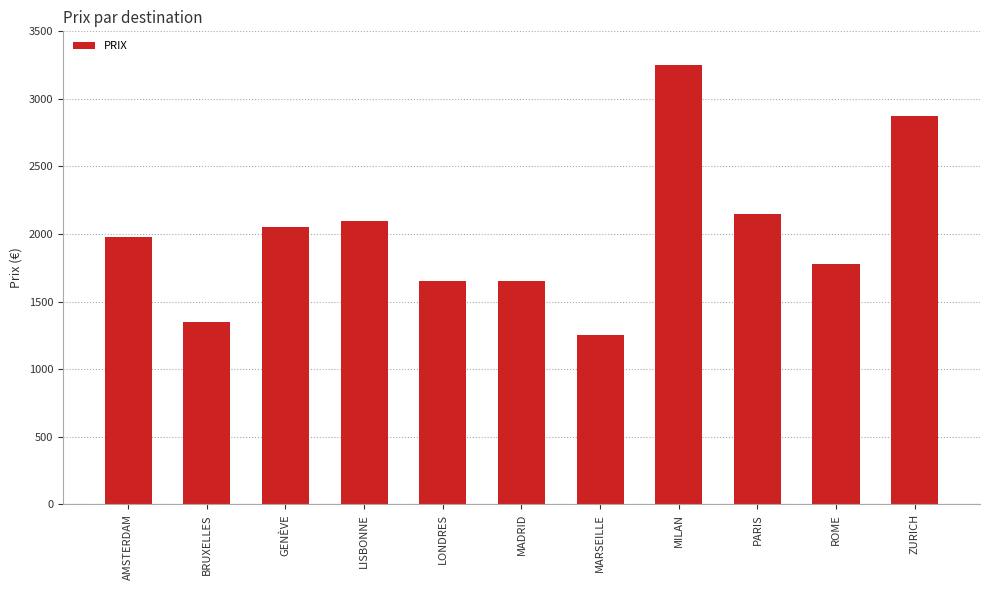

Reading left to right, extract all data points from this chart.

AMSTERDAM=1975	BRUXELLES=1350	GENÈVE=2050	LISBONNE=2100	LONDRES=1650	MADRID=1650	MARSEILLE=1250	MILAN=3250	PARIS=2150	ROME=1775	ZURICH=2870